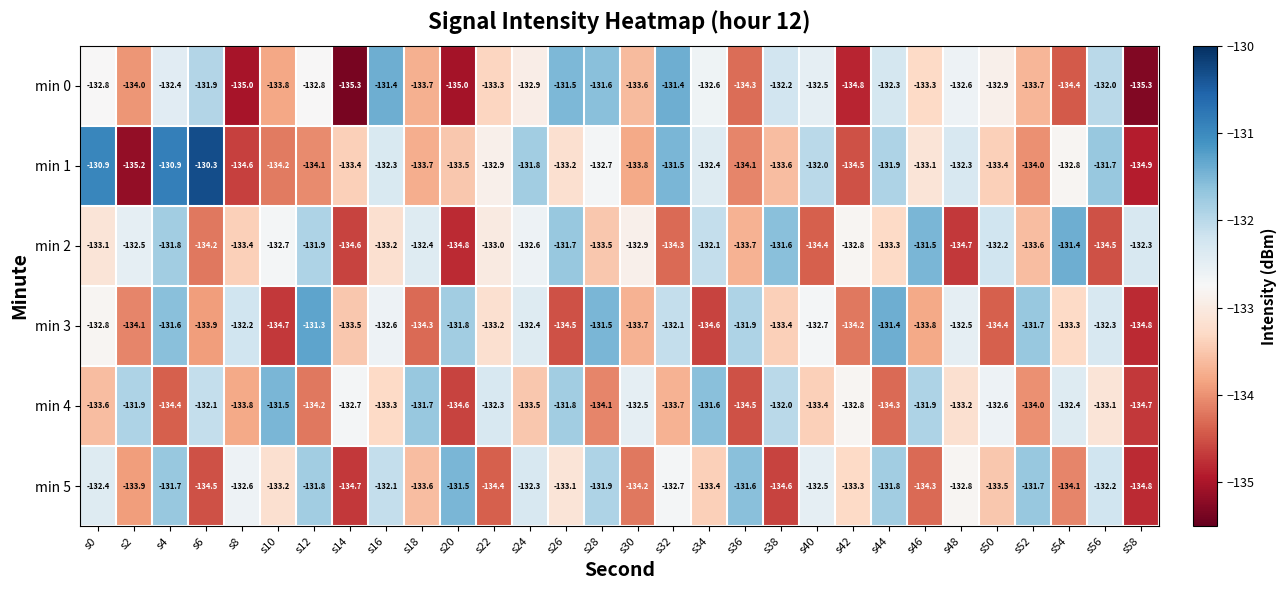

At which label does min 1 reach its minimum?

s2